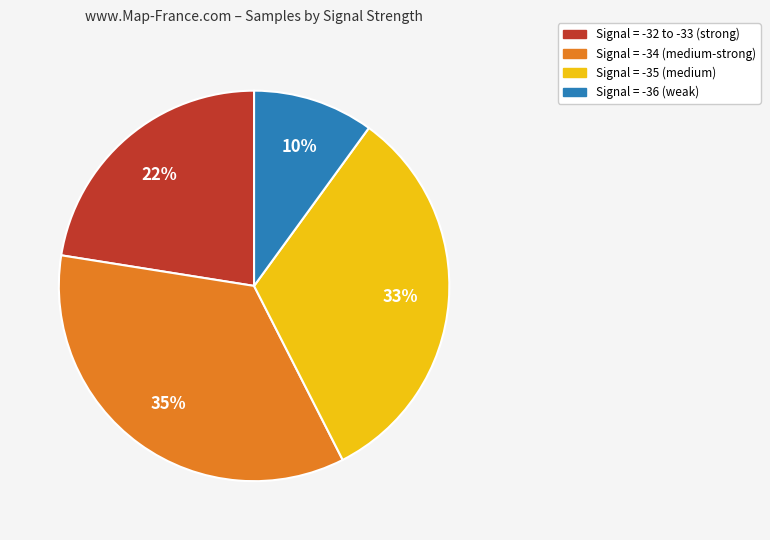

To the nearest percent, what is the average slice percentage?

25%